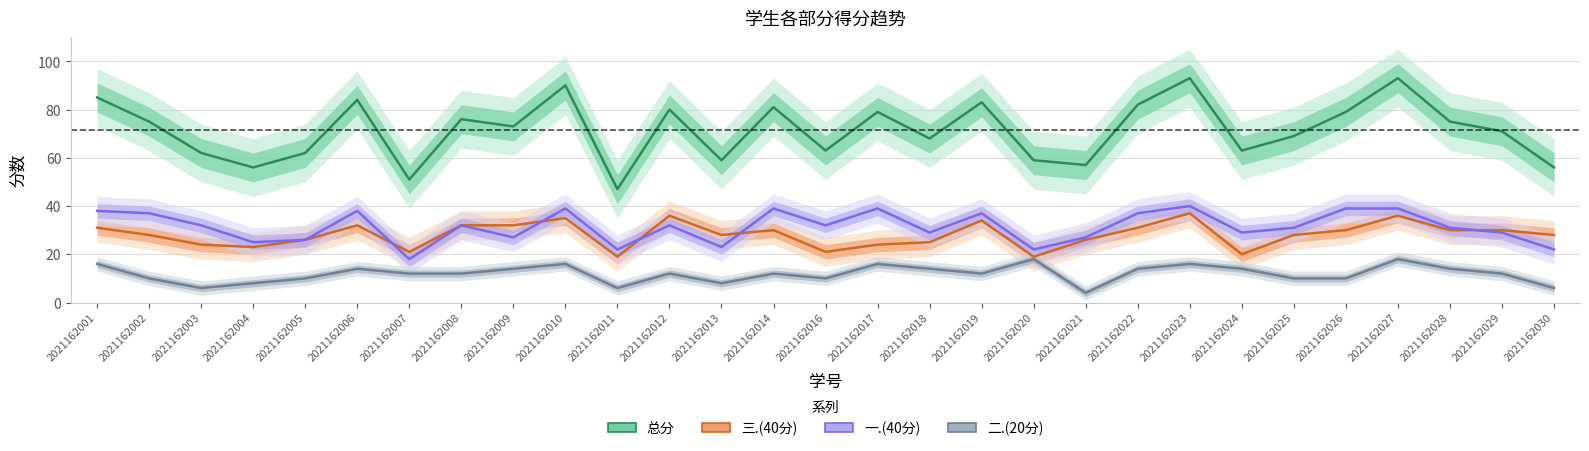

How many lines are shown in the chart?

4